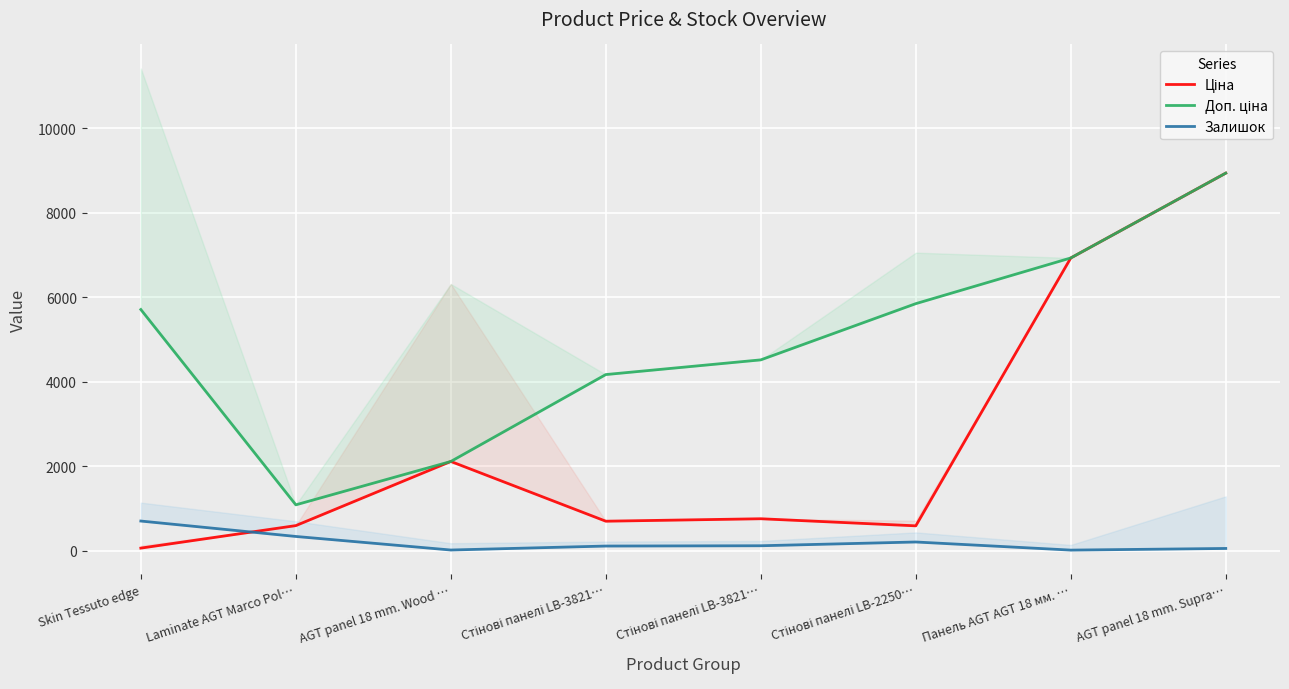

How many lines are shown in the chart?

3